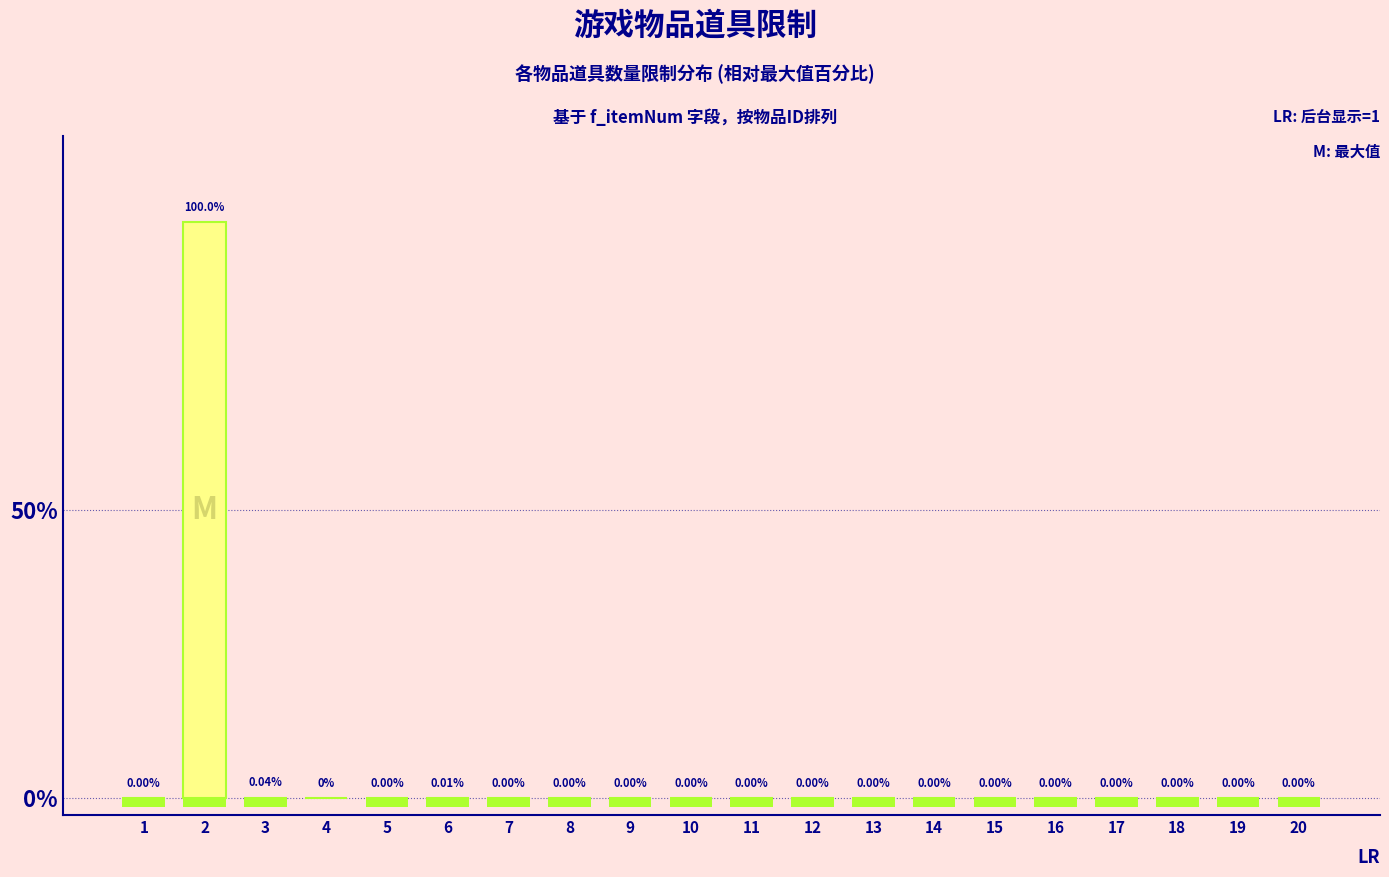

List the labels in order of value, largest first.

2, 3, 6, 1, 18, 19, 10, 20, 17, 7, 11, 12, 13, 14, 15, 16, 9, 8, 5, 4